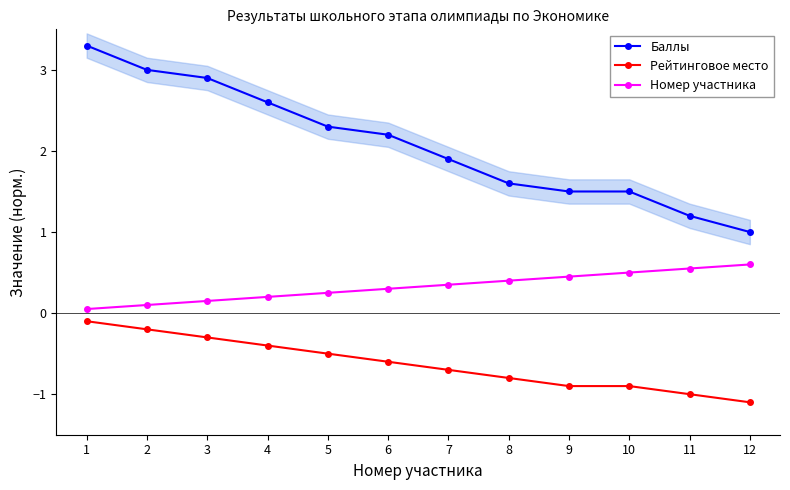

Is this an area chart (filled region under the line)?

No